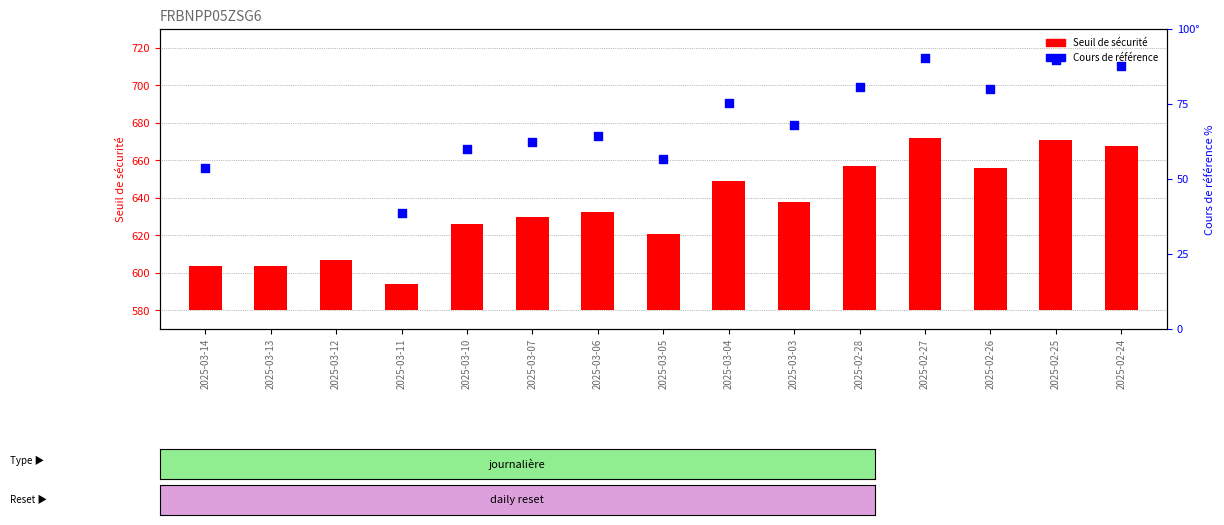

What is the change in value from 2025-03-10 to 2025-03-03?

+11.8